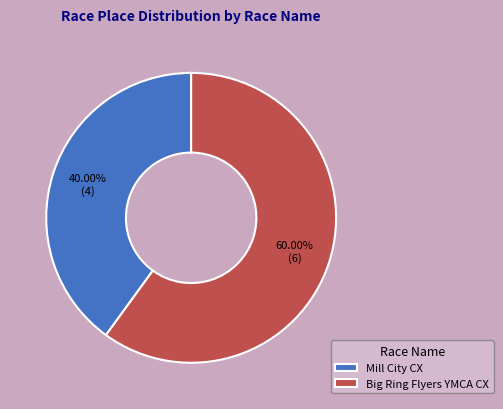

Which has a higher value, Big Ring Flyers YMCA CX or Mill City CX?

Big Ring Flyers YMCA CX